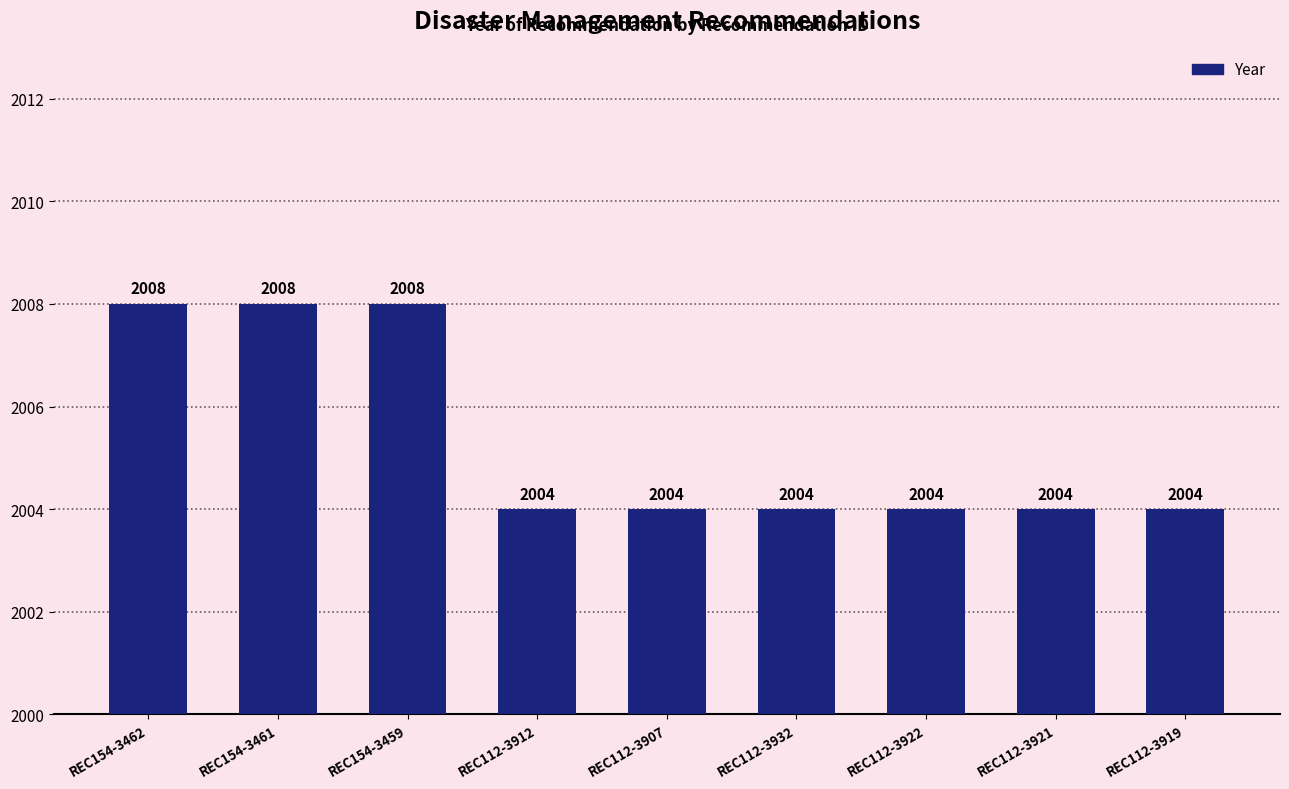

What position from the left is REC112-3907?

5